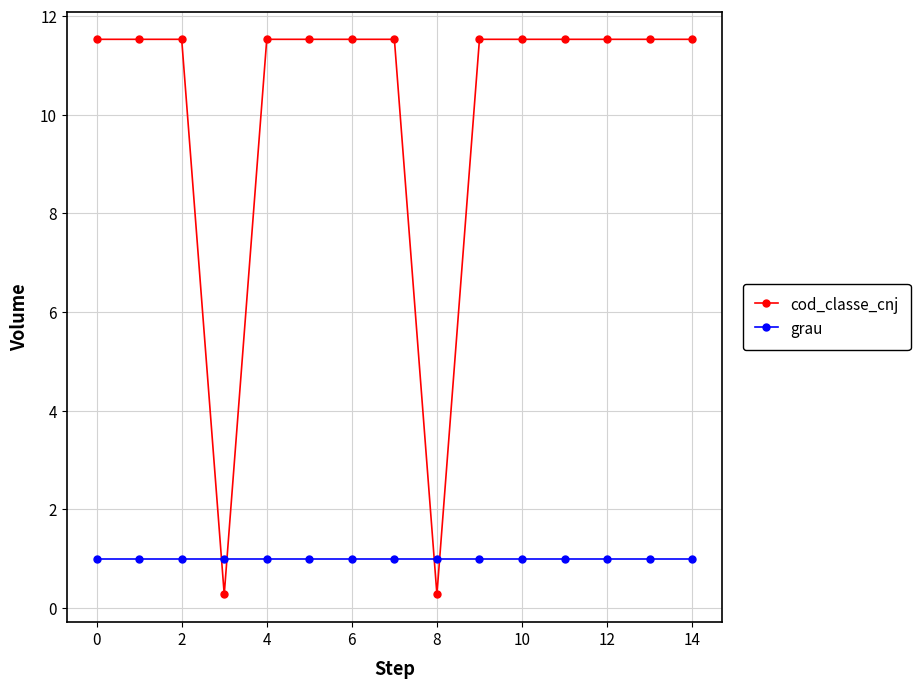

What is the value of the grau point at the 10th from the left?

1.0